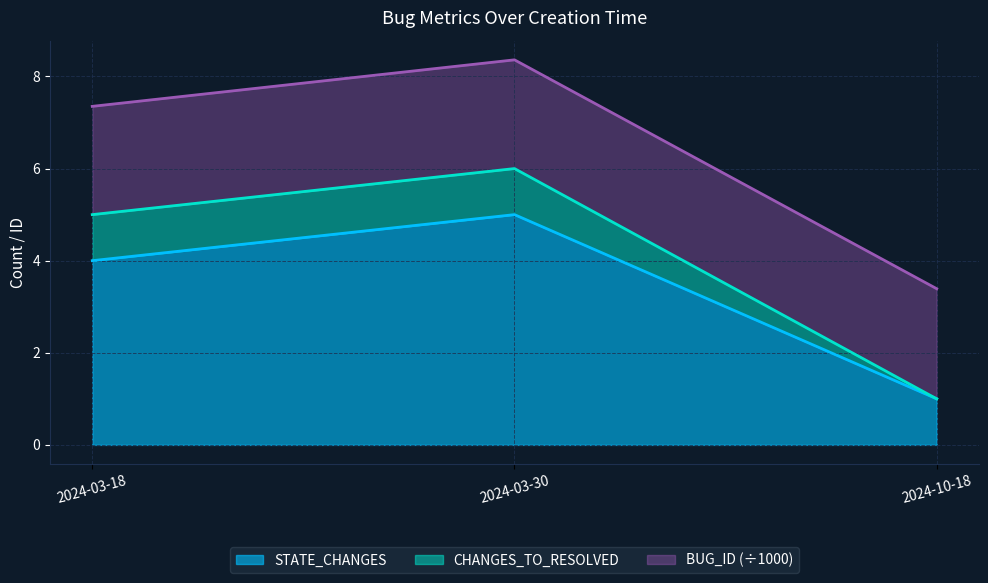

How many categories are shown in the chart?

3